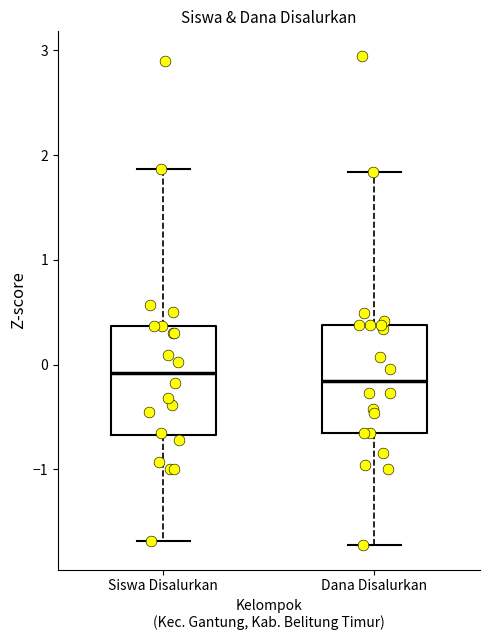

Reading left to right, read every box against the y-axis: the position of its median line, the range the box covers, and the ends of its whiskers. The values are not printed on the chart, so give them approximately, as read against the axis.

Siswa Disalurkan: median -0.1, box -0.7 to 0.4, whiskers -1.7 to 1.9
Dana Disalurkan: median -0.2, box -0.7 to 0.4, whiskers -1.7 to 1.8